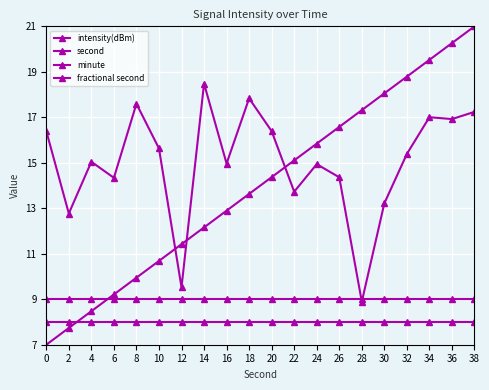

At which category is the sum across all series the highest?

38